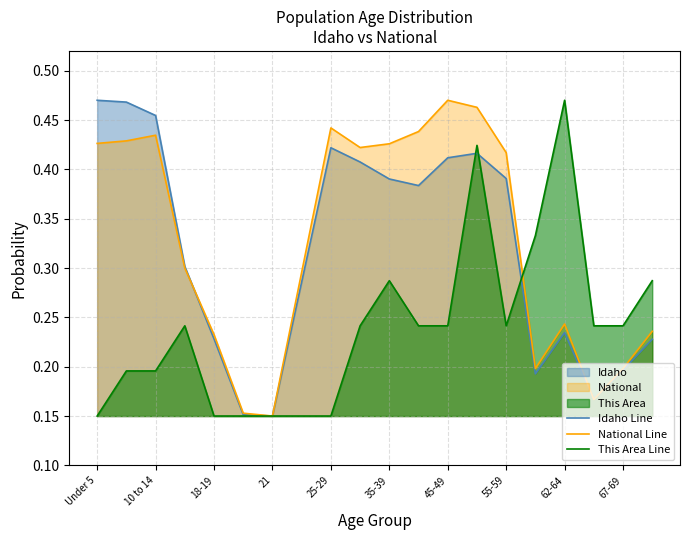

How many Idaho Line values are between 0 and 1?

20